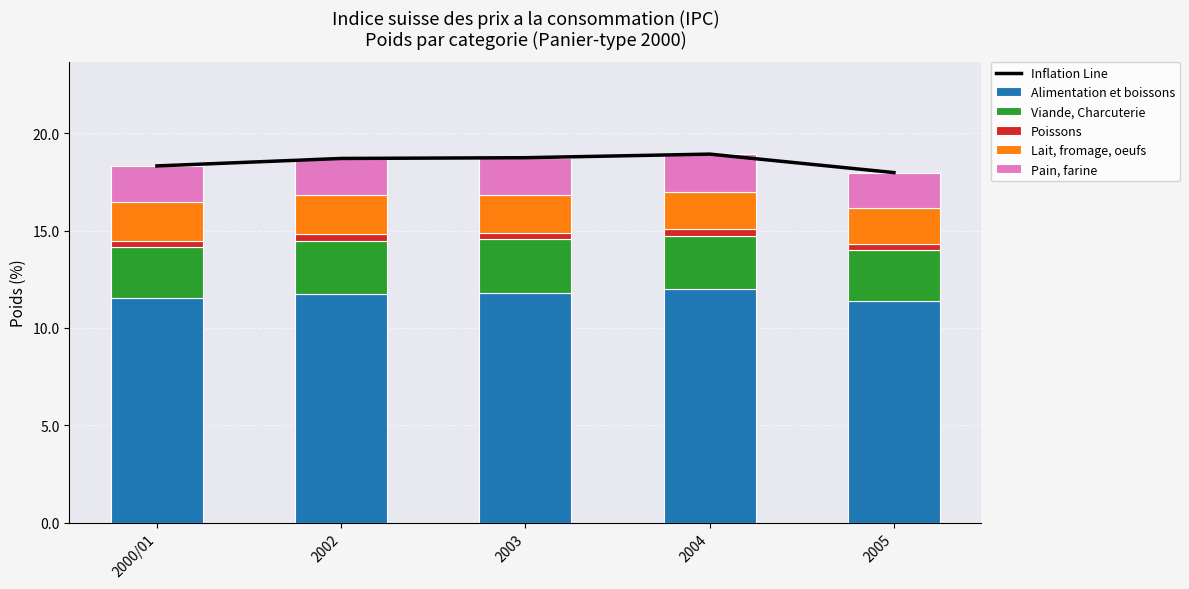

What is the maximum value shown in the chart?

18.9